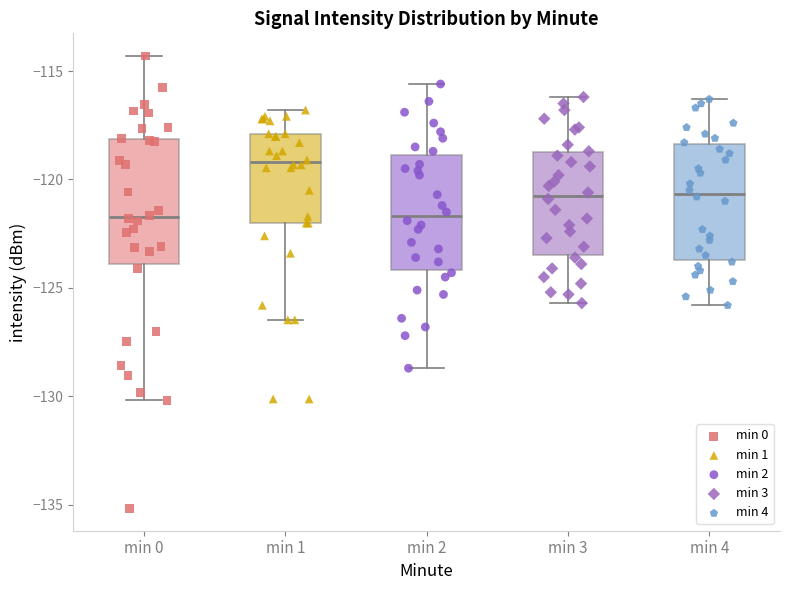

Where does the lower whisker of the box for min 4 end on the y-axis? The values are not printed on the chart, so give them approximately, as read against the axis.

-126.0